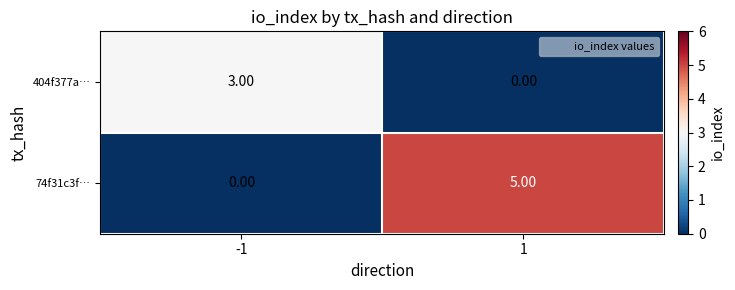

What is the difference between the maximum and minimum values in the 404f377a… series?

3